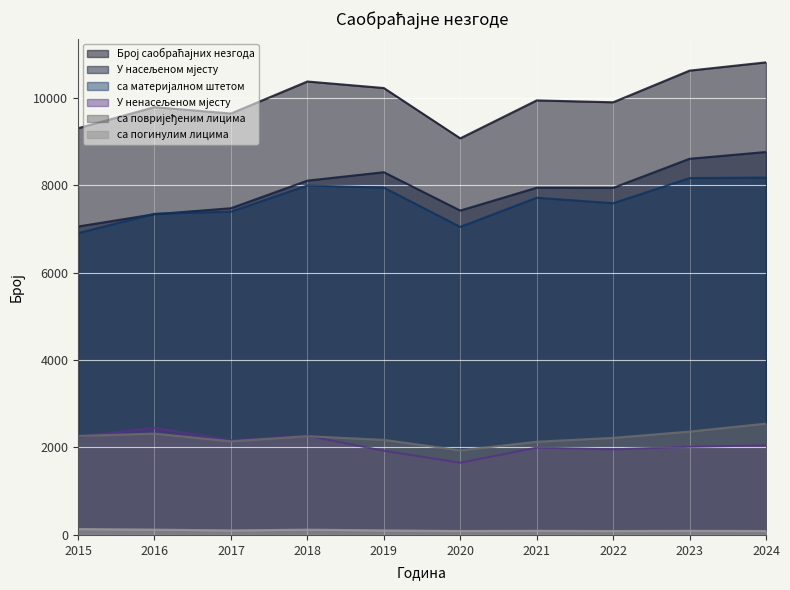

Rank the series by their maximum value, from lowest to highest.

са погинулим лицима, У ненасељеном мјесту, са повријеђеним лицима, са материјалном штетом, У насељеном мјесту, Број саобраћајних незгода